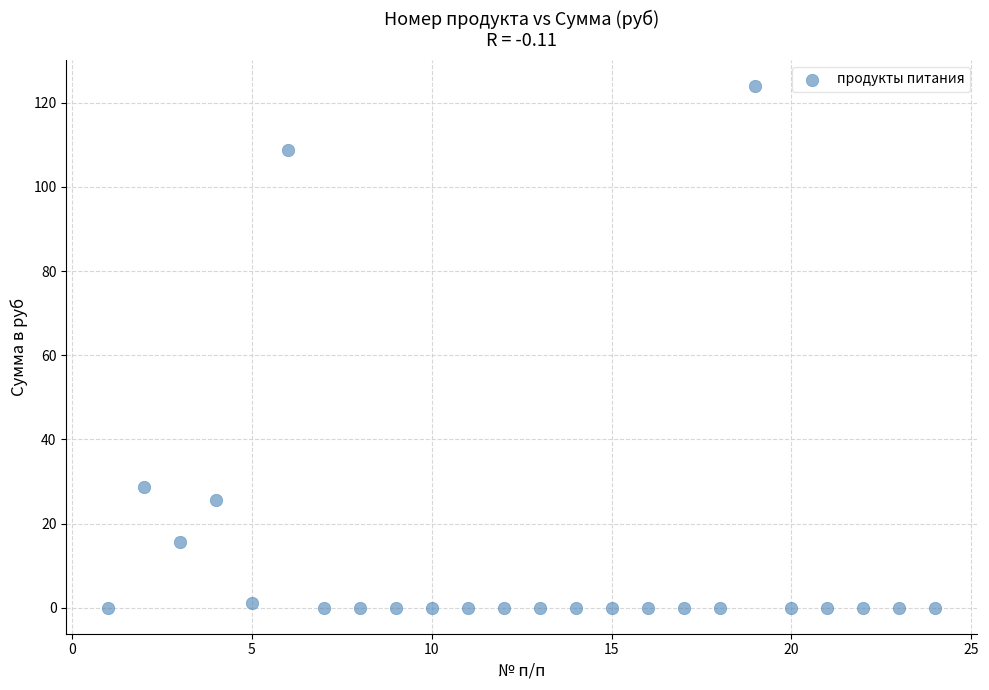

What Y value in the scatter plot is closest to 62?

28.6